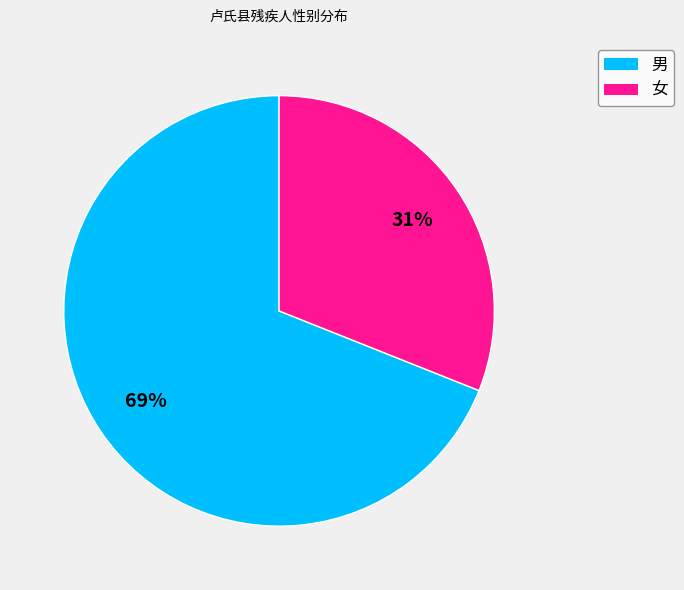

To the nearest percent, what is the difference between the largest and smallest slice percentages?

38%